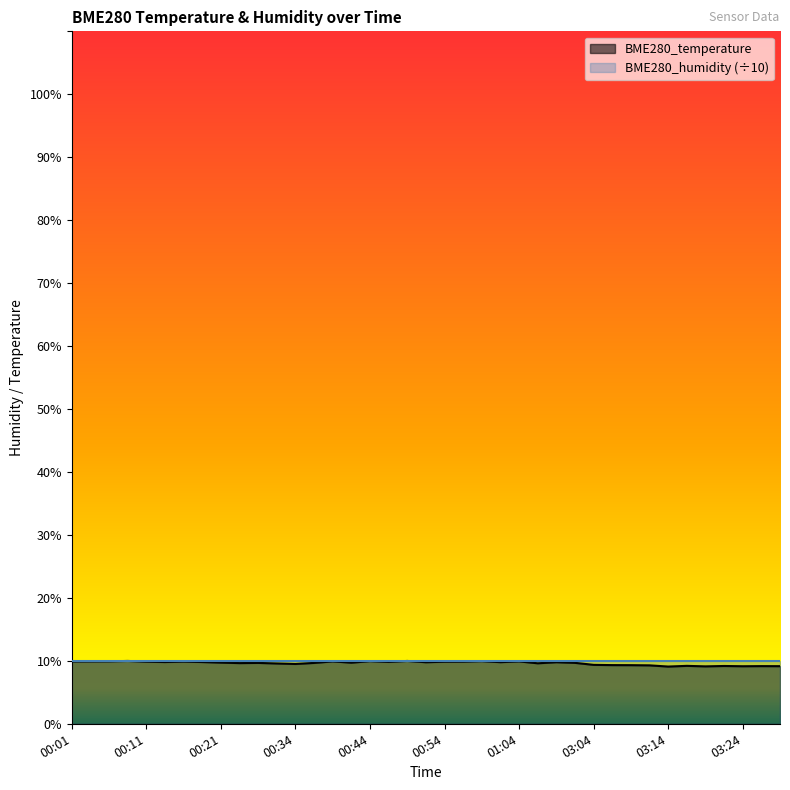

Which has a higher value, 03:12 or 00:16?

00:16